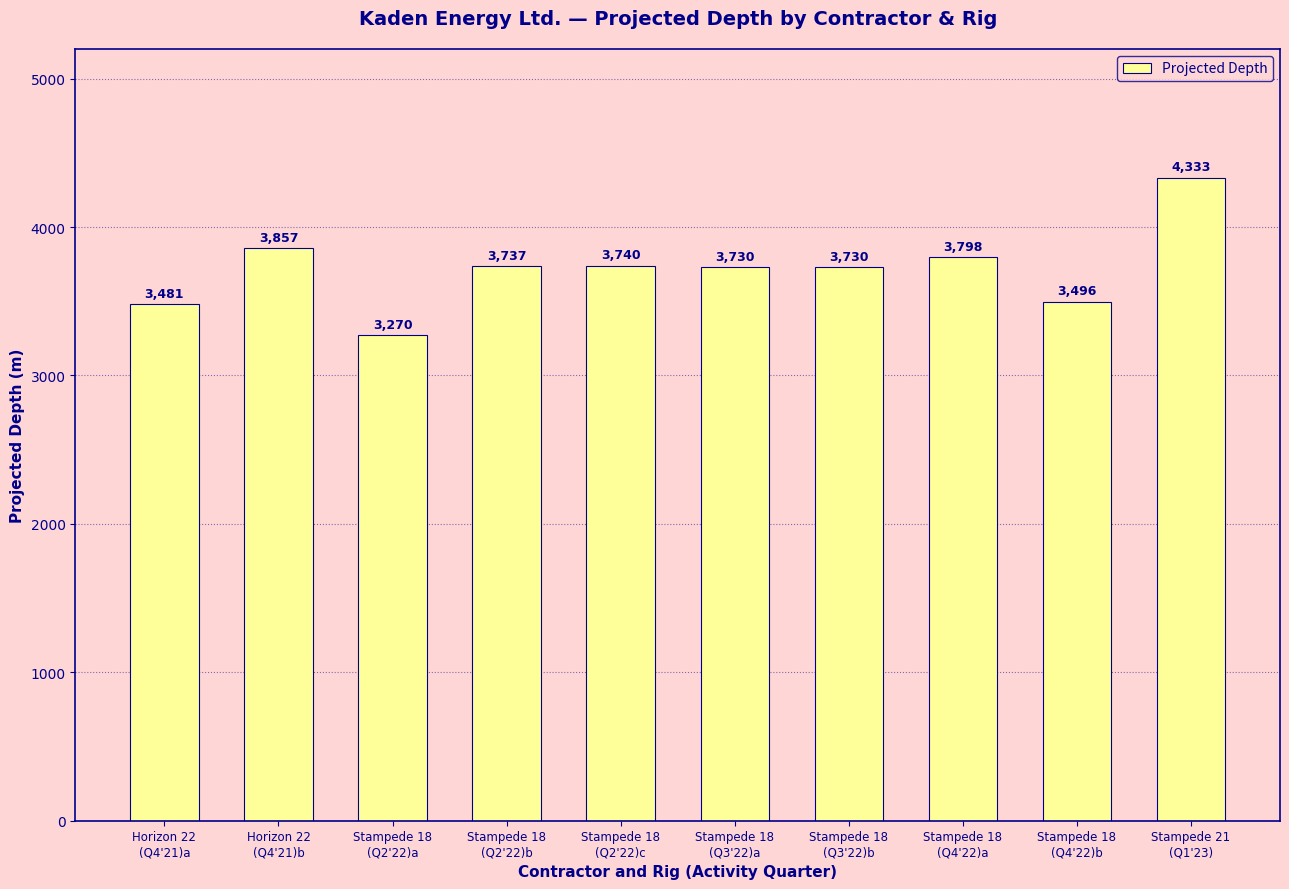

Where is the data nearest to the value 3801?

Stampede 18
(Q4'22)a